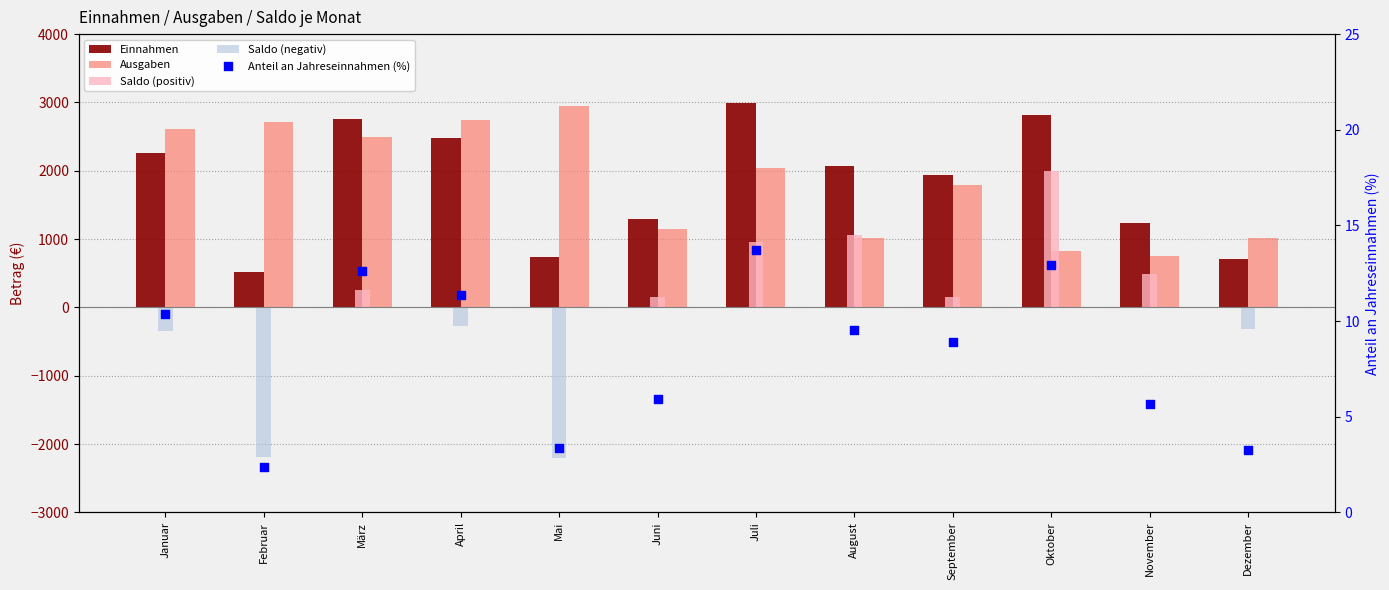

Which series has the largest total across all categories?

Ausgaben